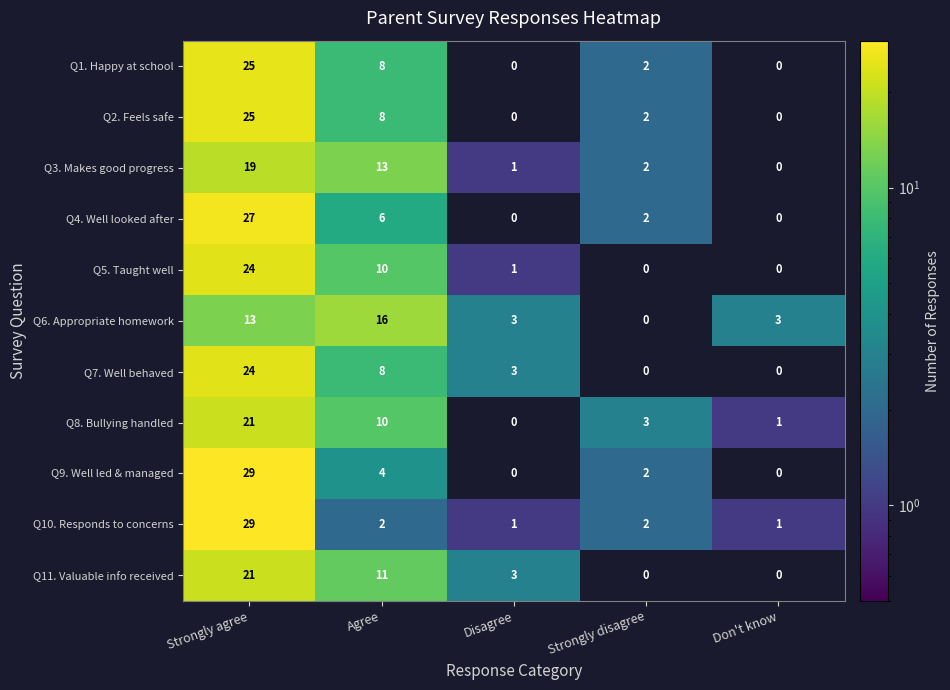

What is the difference between the highest and lowest values at Disagree?

3